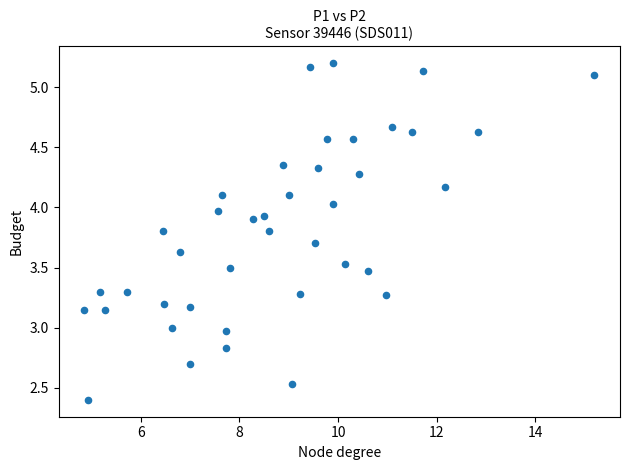

What is the range of Y values (max minus min)?

2.8